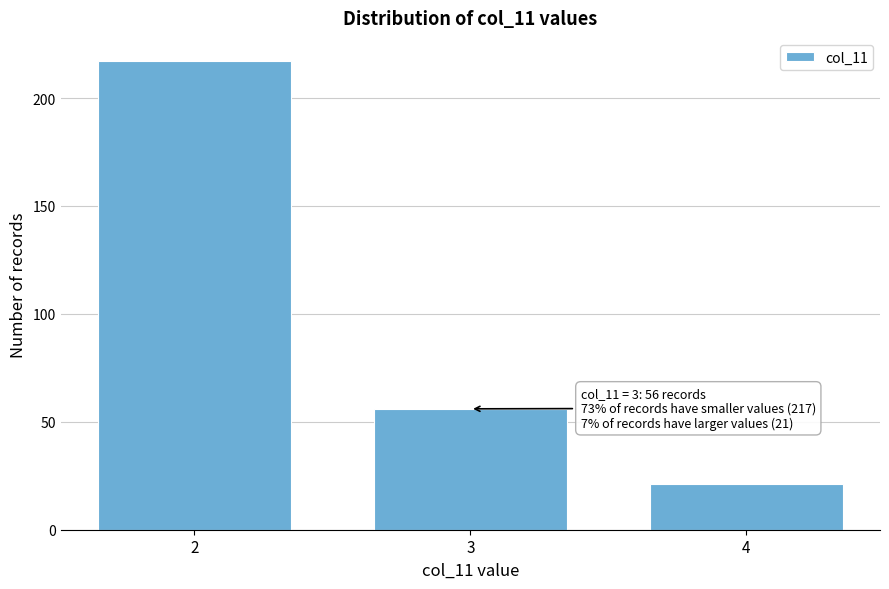

Reading right to left, list all the values displayed in this chart.

21	56	217